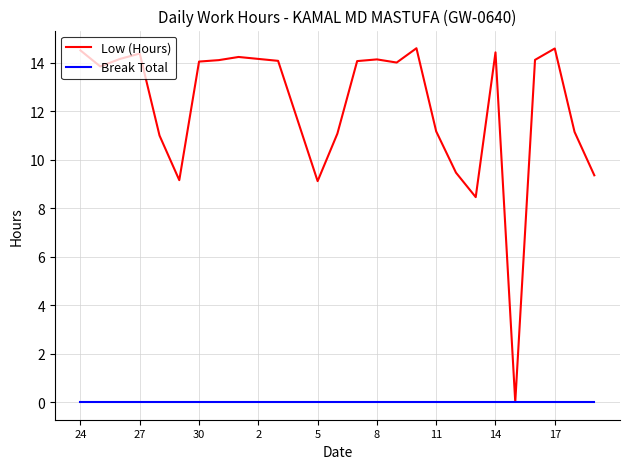

Which series has the largest total across all categories?

Low (Hours)